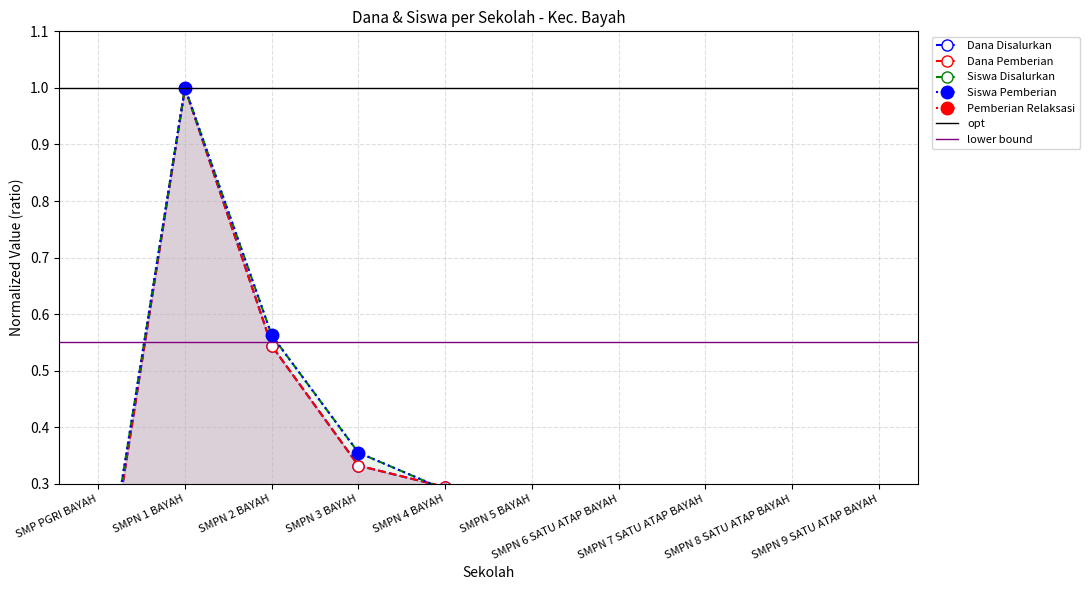

The Siswa Disalurkan series shows 0.1 at SMPN 7 SATU ATAP BAYAH. True or false?

True